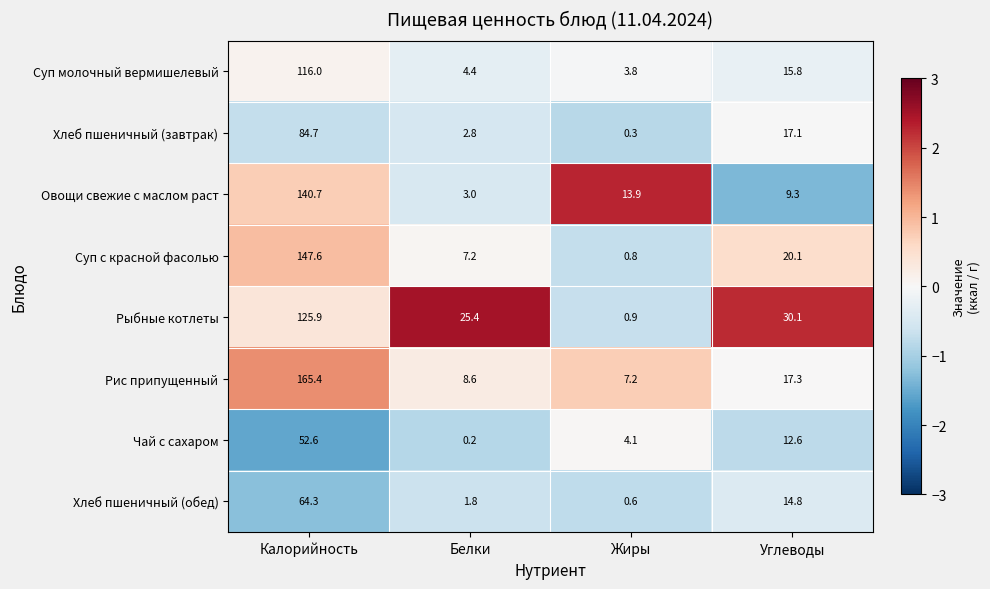

Which series has the widest spread of values?

Рис припущенный